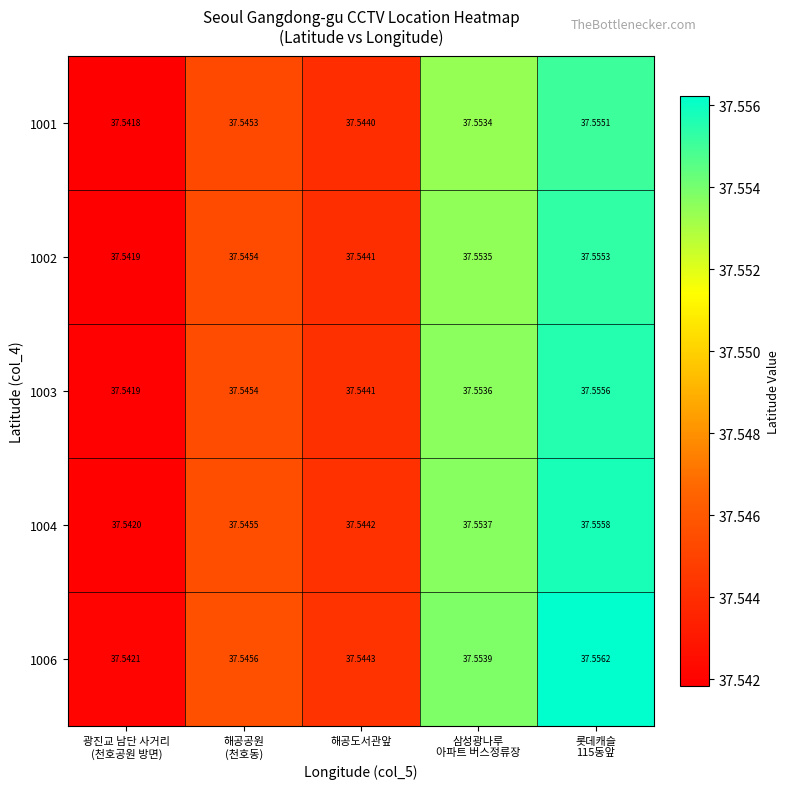

What is the smallest value displayed?

37.5